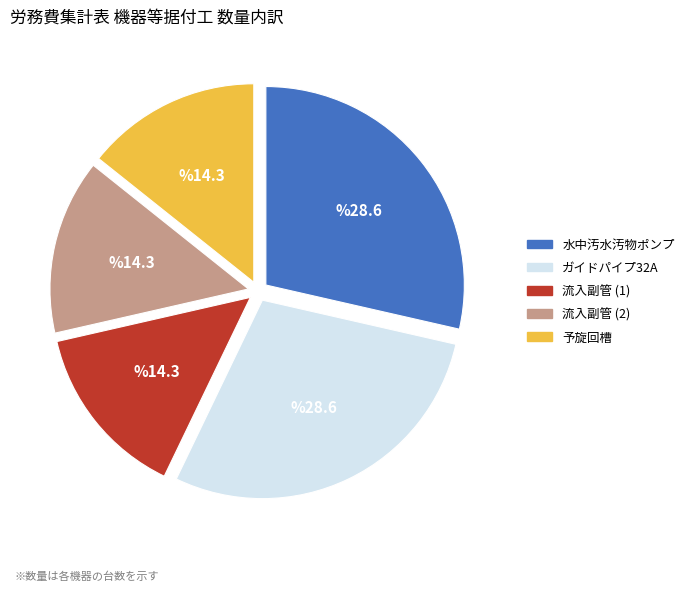

Does 予旋回槽 account for over 50% of the chart?

No